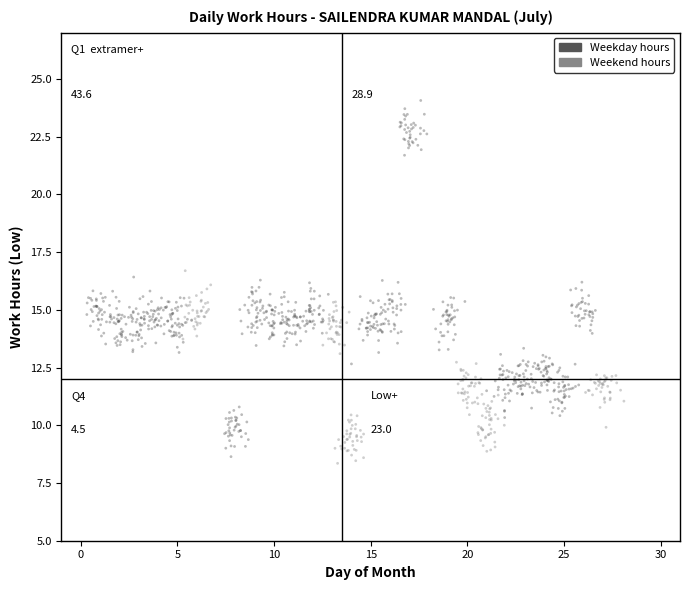

What is the range of Y values (max minus min)?

15.7